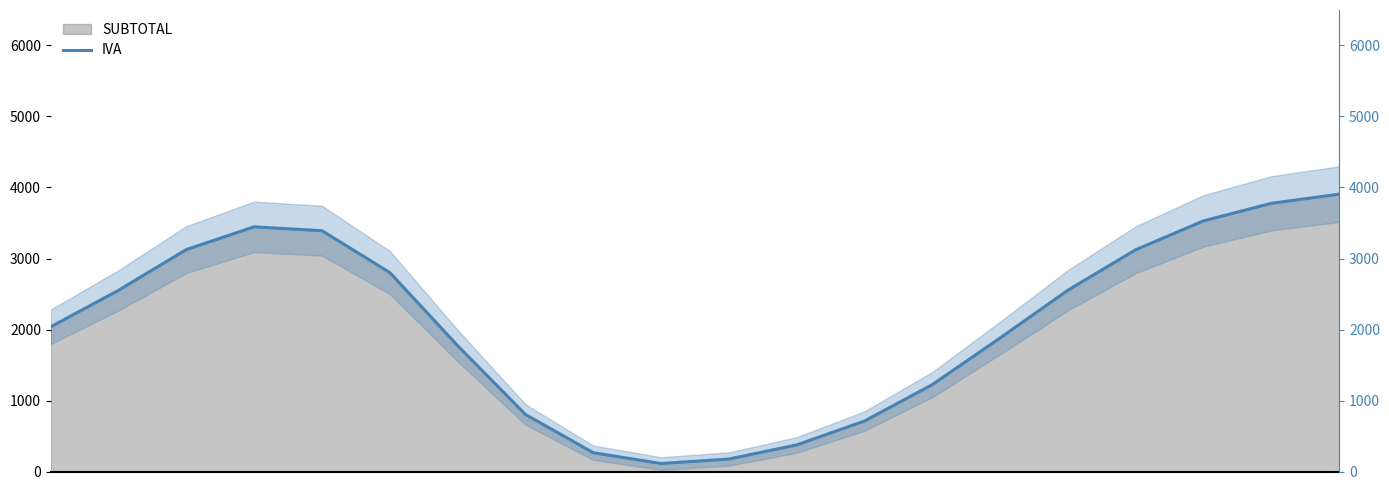

What is the difference between the values at 17.5 and 10?

627.3